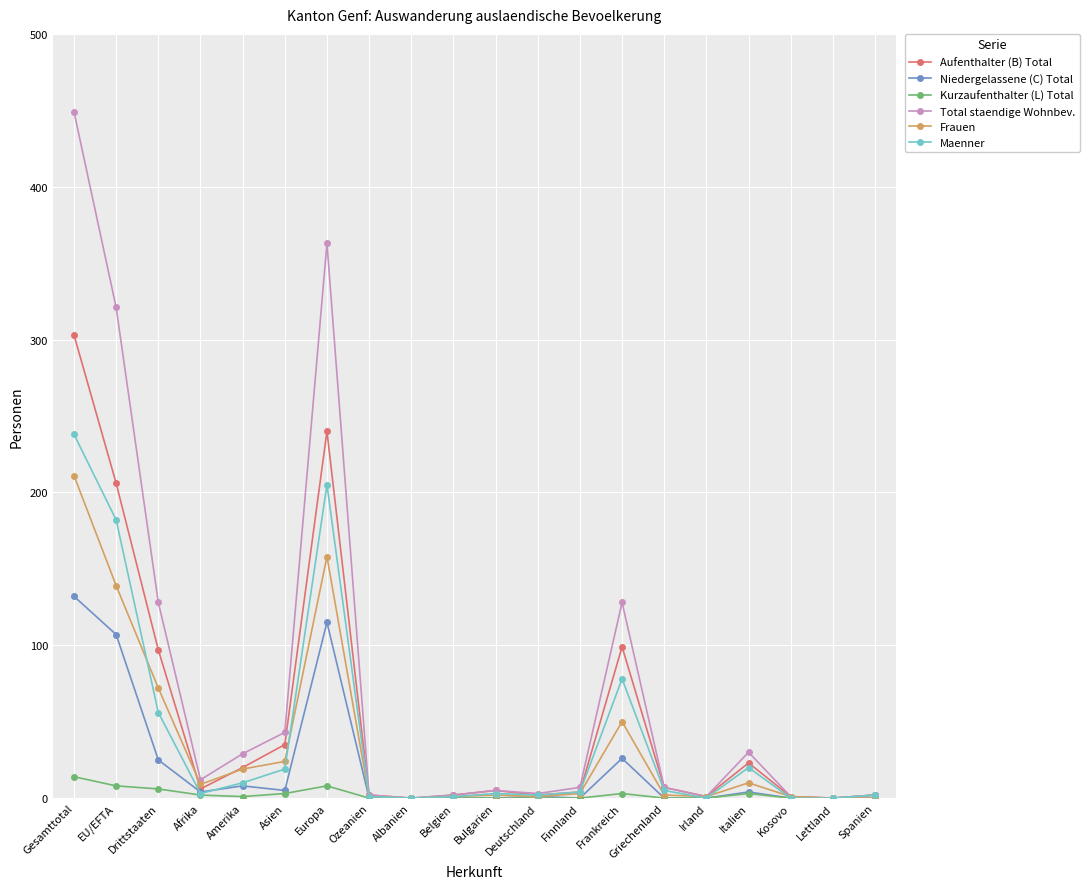

What is the label of the 14th point from the left?

Frankreich